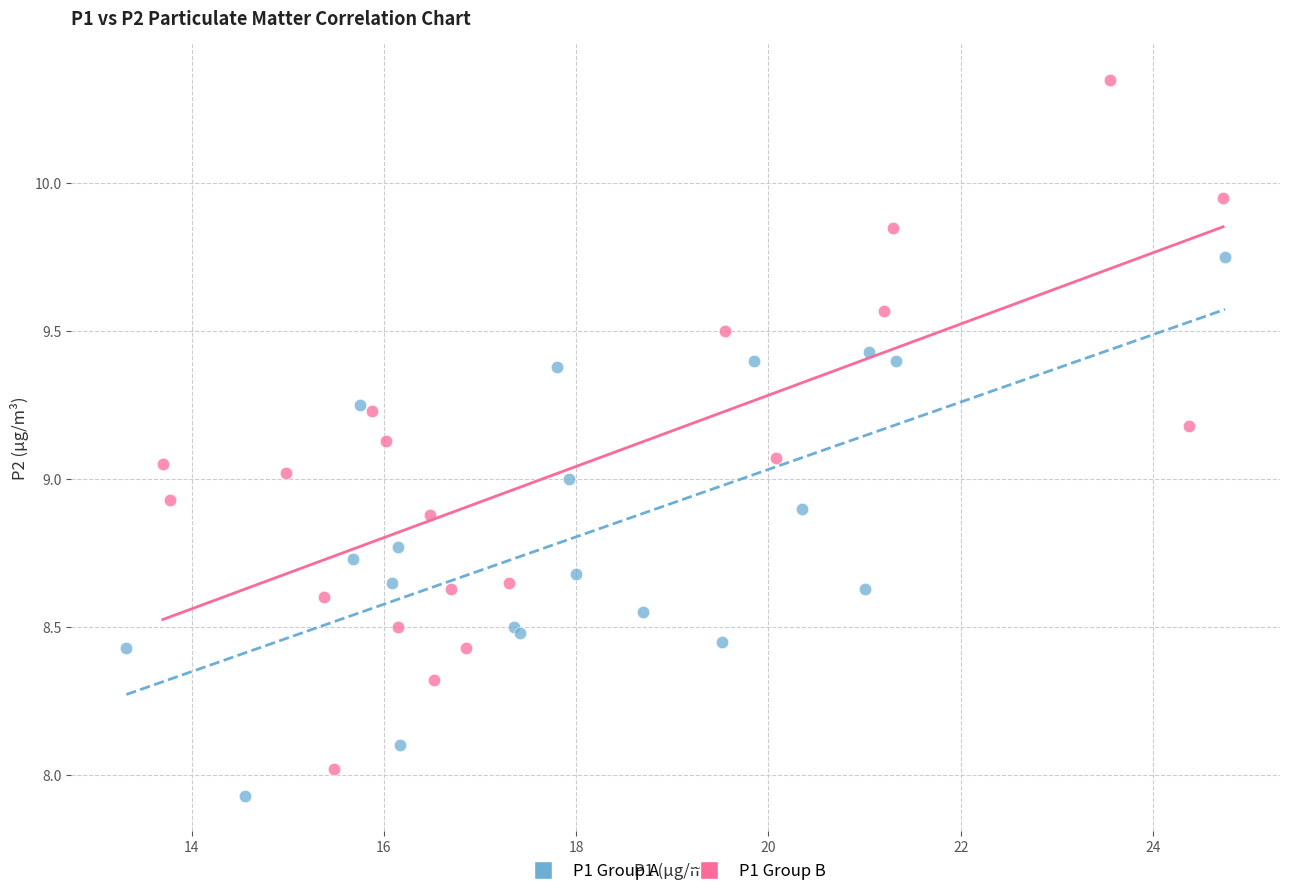

Which series has the largest Y range (max minus min)?

P1 Group B